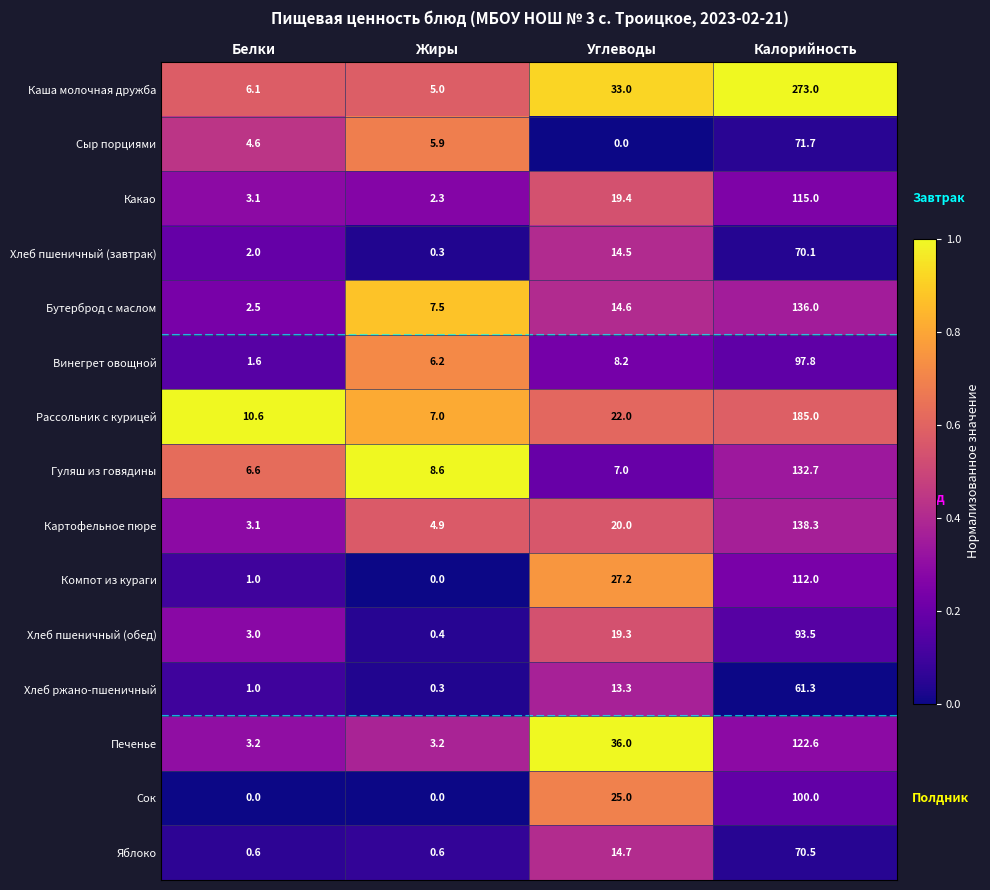

Which series has the largest range (max minus min)?

Каша молочная дружба